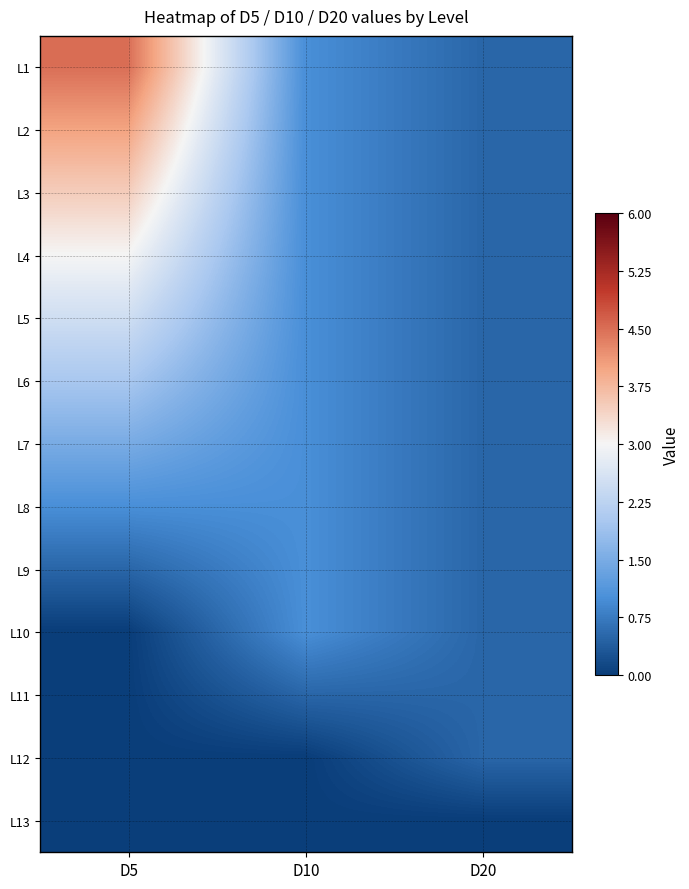

Between D10 and D5, which is larger?

D5